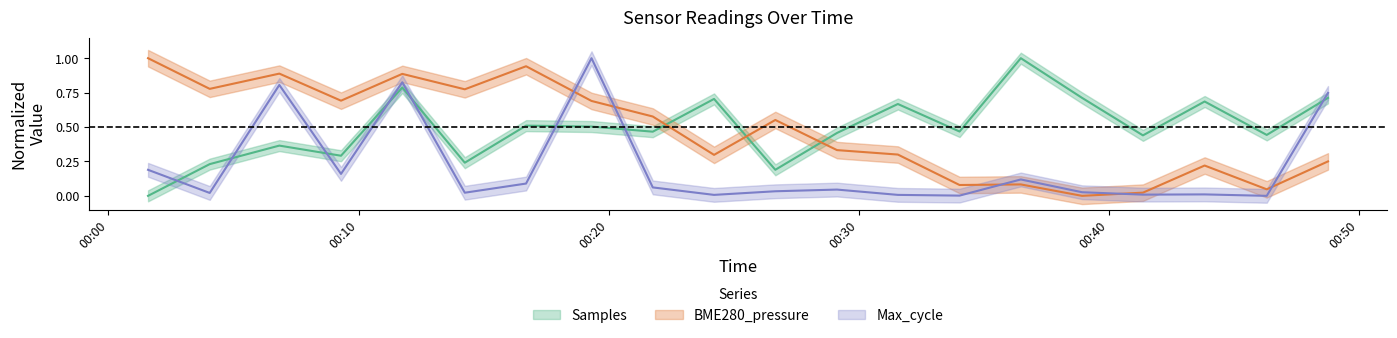

Between which two adjacent categories do Max_cycle and BME280_pressure first intersect?

2022/01/07 00:16:42 and 2022/01/07 00:19:19